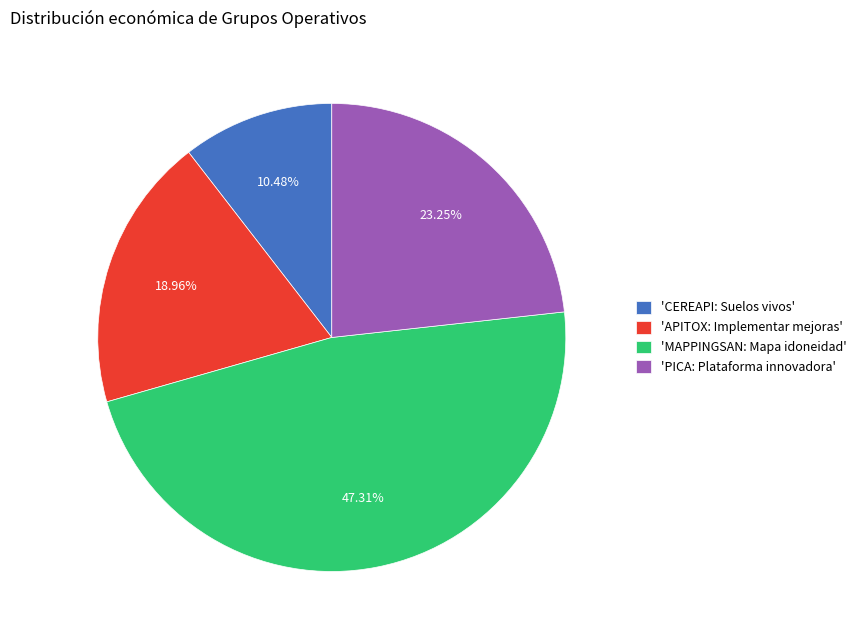

To the nearest percent, what is the average slice percentage?

25%